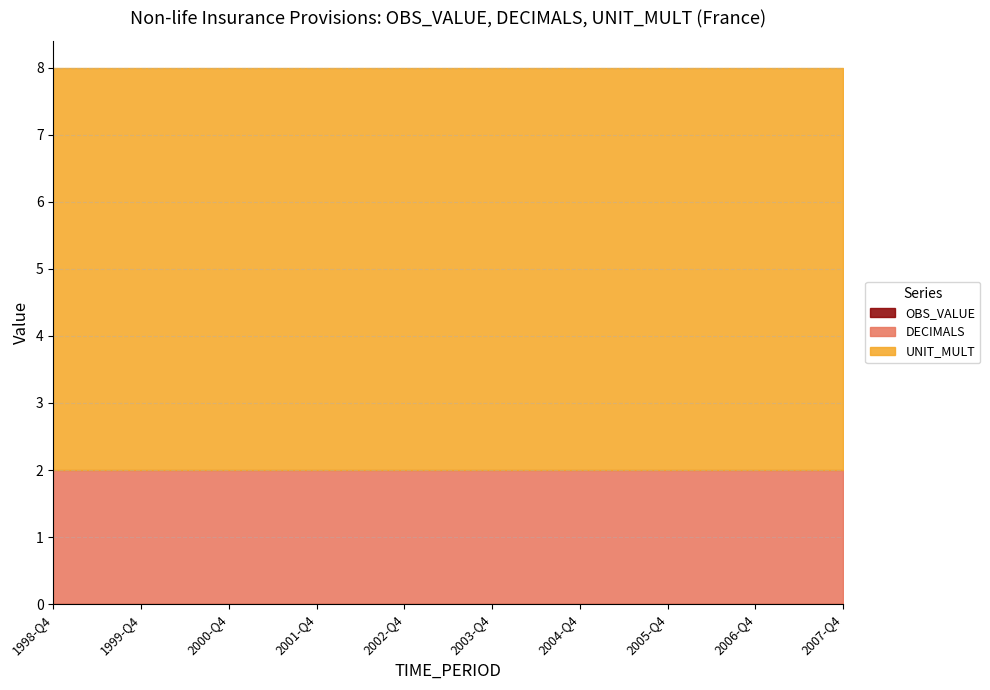

Count the number of data series in this chart.

3